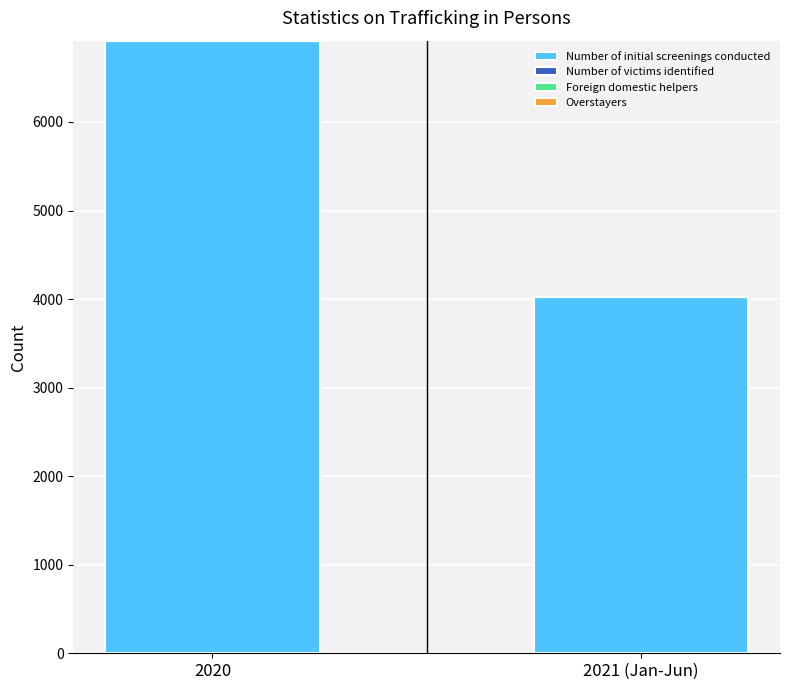

The value of Number of initial screenings conducted at 2021 (Jan-Jun) is 4026. True or false?

True